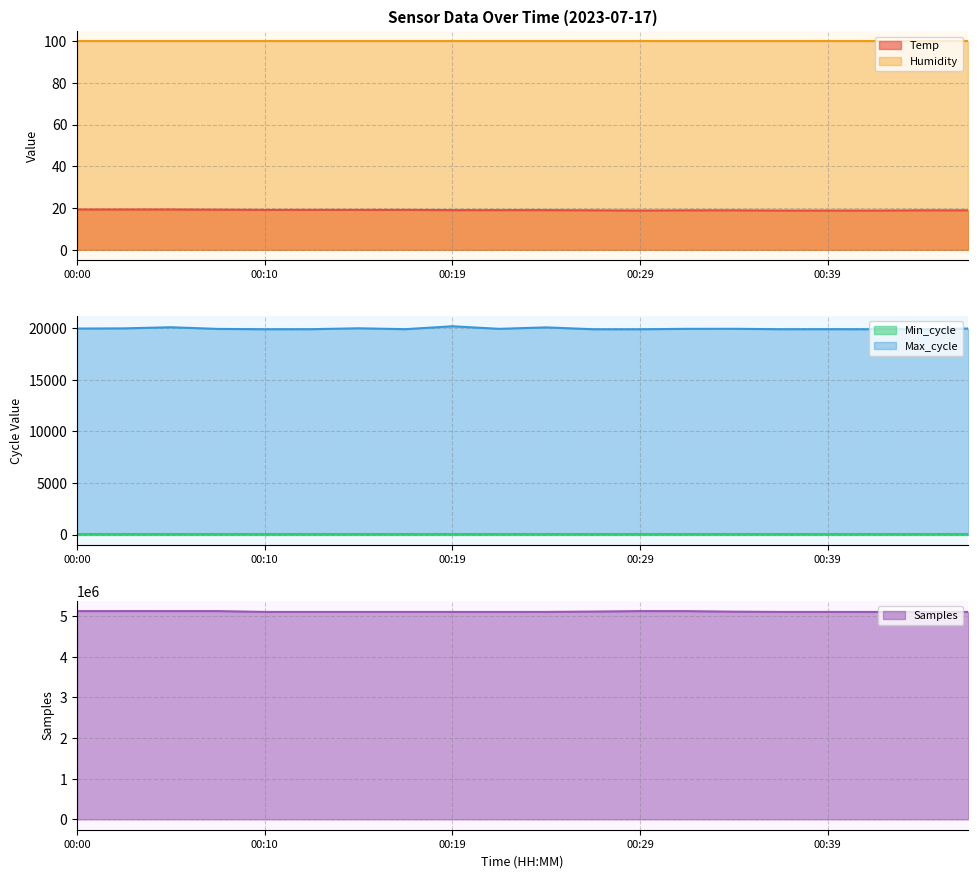

Where does the Samples series first go above 5105613?

00:00